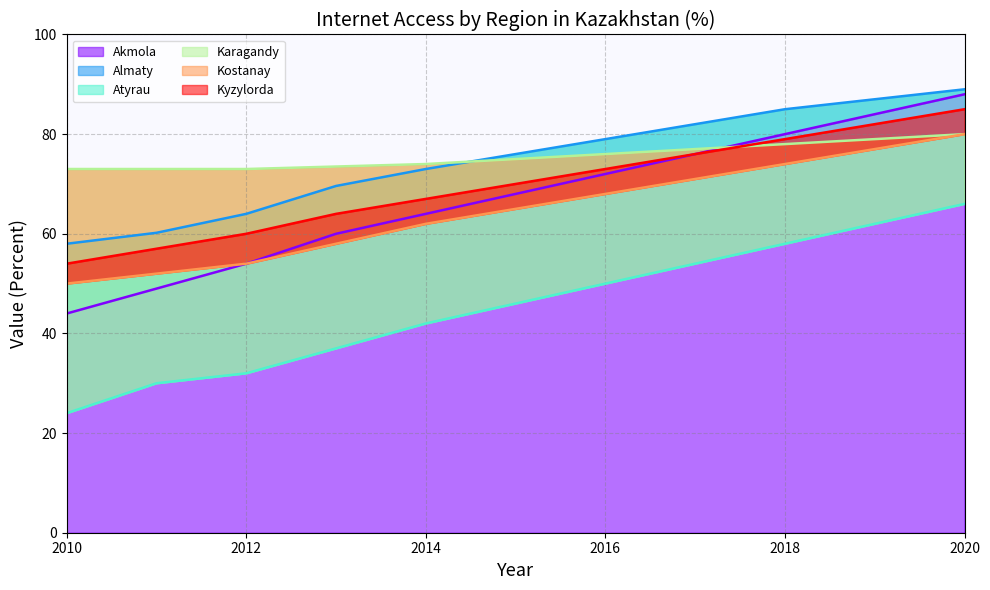

What is the difference between the highest and lowest values at 2018?

27.0